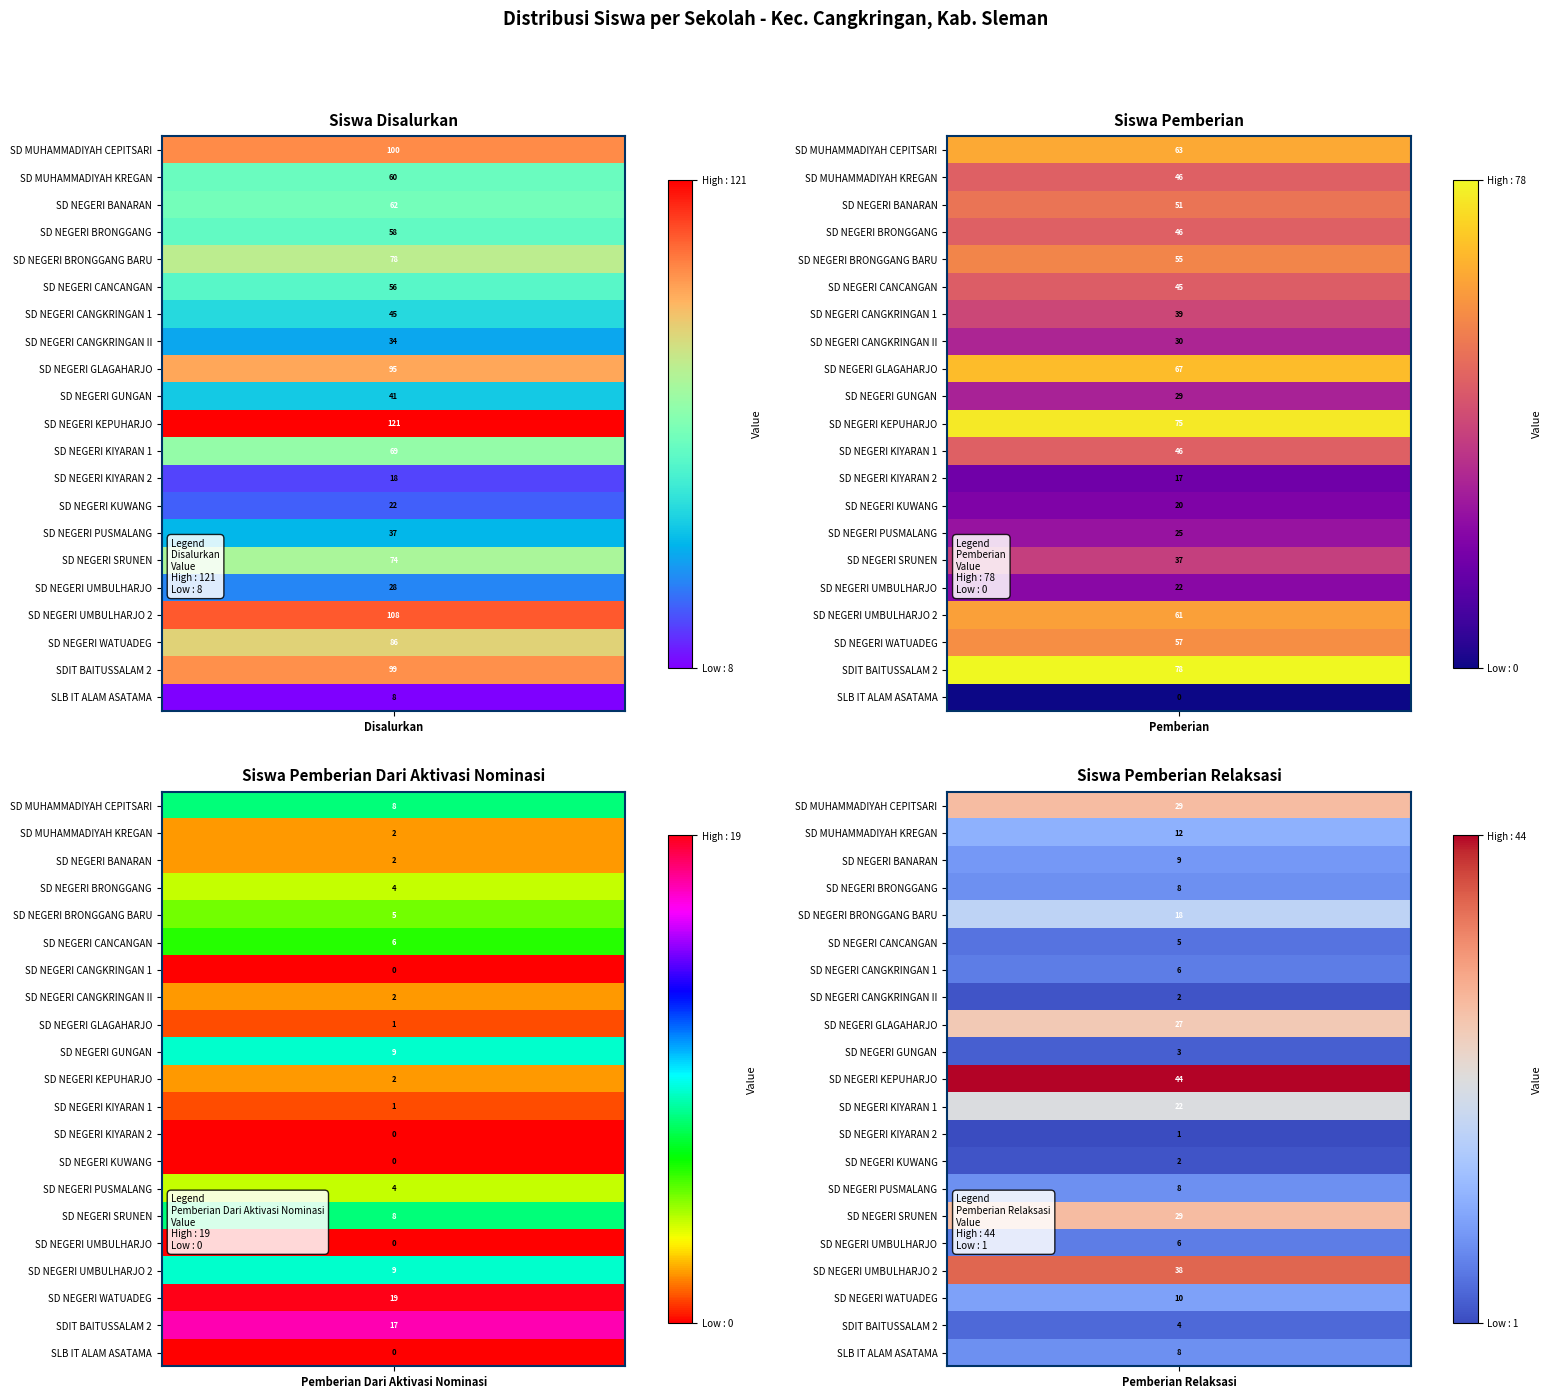

Reading left to right, what are all the values shown in this chart?

SD MUHAMMADIYAH CEPITSARI: 100	63	8	29
SD MUHAMMADIYAH KREGAN: 60	46	2	12
SD NEGERI BANARAN: 62	51	2	9
SD NEGERI BRONGGANG: 58	46	4	8
SD NEGERI BRONGGANG BARU: 78	55	5	18
SD NEGERI CANCANGAN: 56	45	6	5
SD NEGERI CANGKRINGAN 1: 45	39	0	6
SD NEGERI CANGKRINGAN II: 34	30	2	2
SD NEGERI GLAGAHARJO: 95	67	1	27
SD NEGERI GUNGAN: 41	29	9	3
SD NEGERI KEPUHARJO: 121	75	2	44
SD NEGERI KIYARAN 1: 69	46	1	22
SD NEGERI KIYARAN 2: 18	17	0	1
SD NEGERI KUWANG: 22	20	0	2
SD NEGERI PUSMALANG: 37	25	4	8
SD NEGERI SRUNEN: 74	37	8	29
SD NEGERI UMBULHARJO: 28	22	0	6
SD NEGERI UMBULHARJO 2: 108	61	9	38
SD NEGERI WATUADEG: 86	57	19	10
SDIT BAITUSSALAM 2: 99	78	17	4
SLB IT ALAM ASATAMA: 8	0	0	8